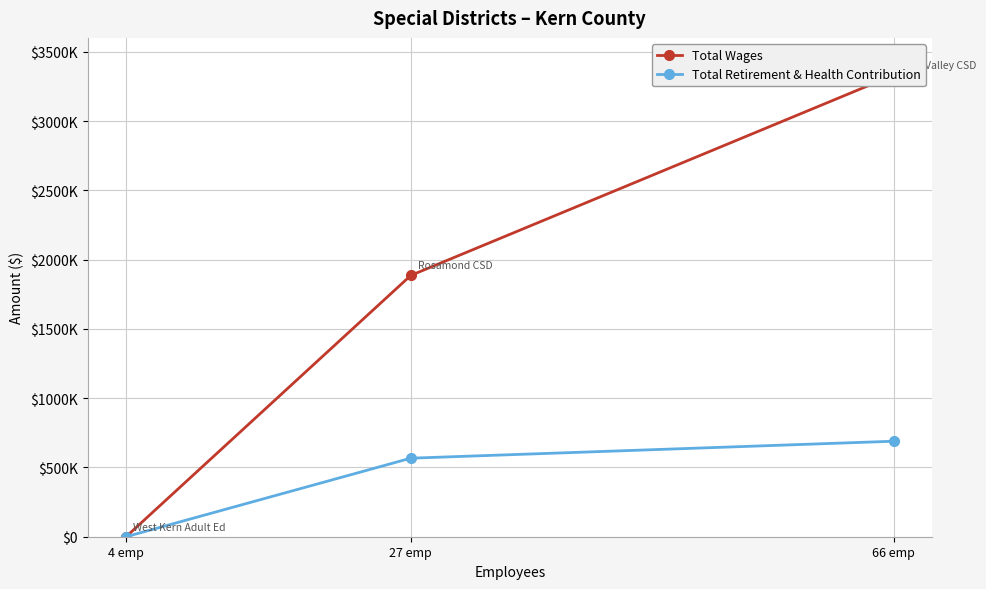

Which has a higher value, 4 emp or 27 emp?

27 emp